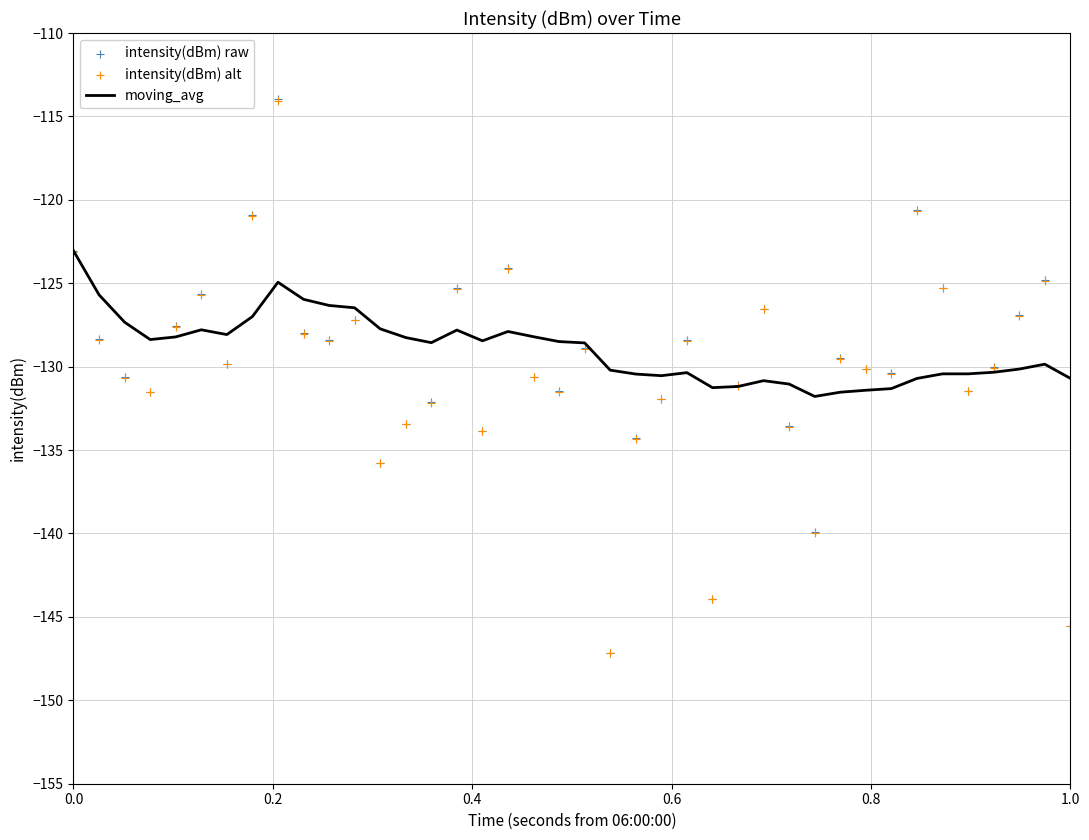

Which series has the largest total across all categories?

moving_avg